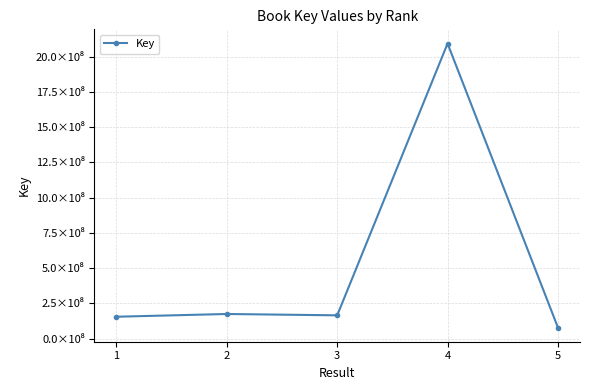

Reading left to right, transcribe all the data shown in this chart.

155741532	175173219	165667256	2092058401	79262888